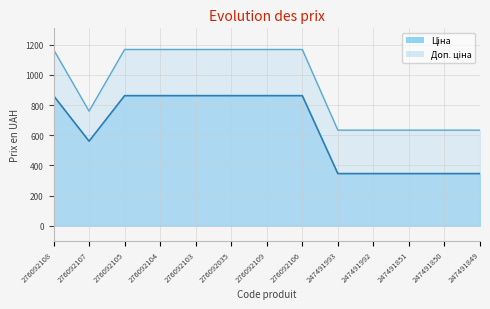

How many interior local valleys does the Доп. ціна series have?

1